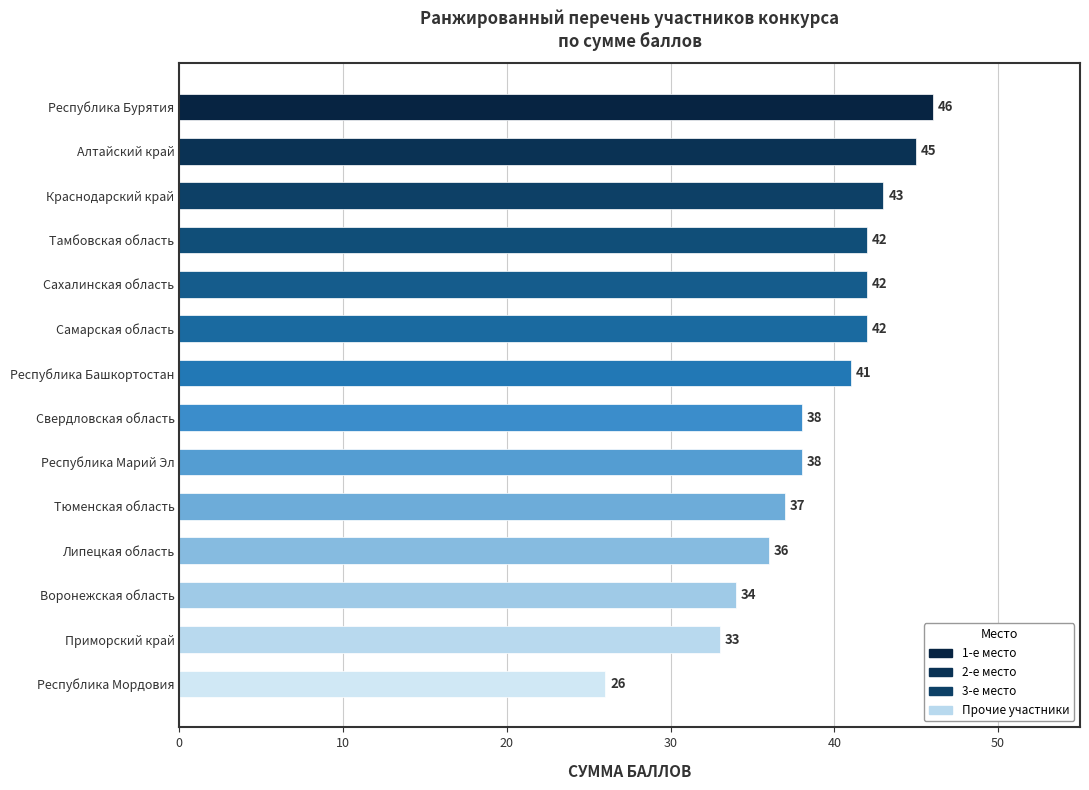

What is the minimum value shown in the chart?

26